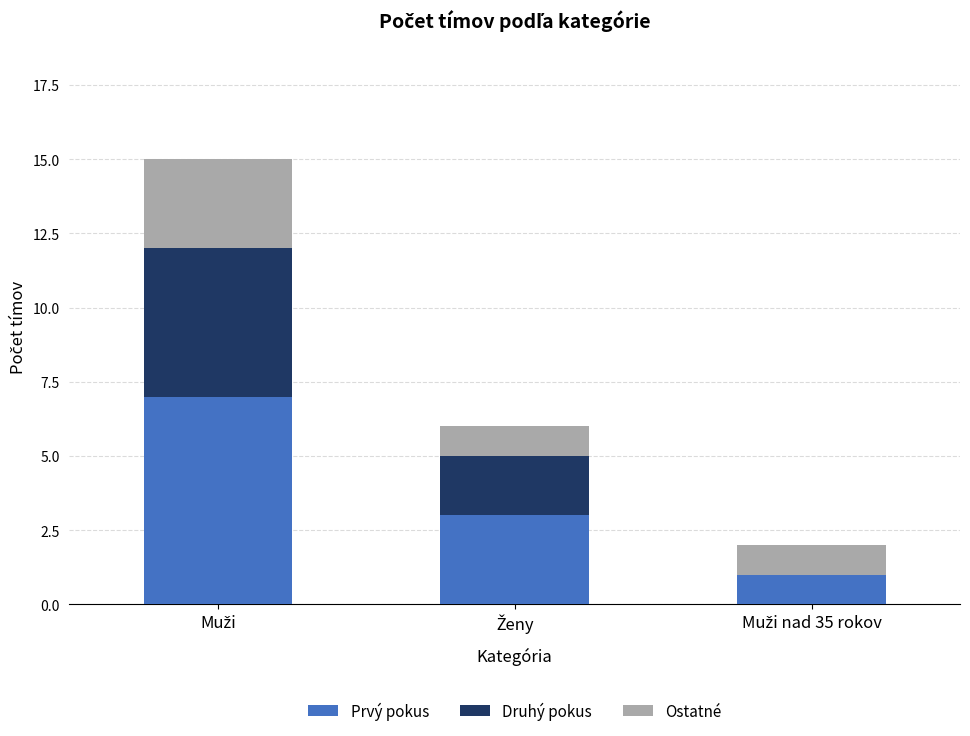

What is the maximum value for Prvý pokus?

7